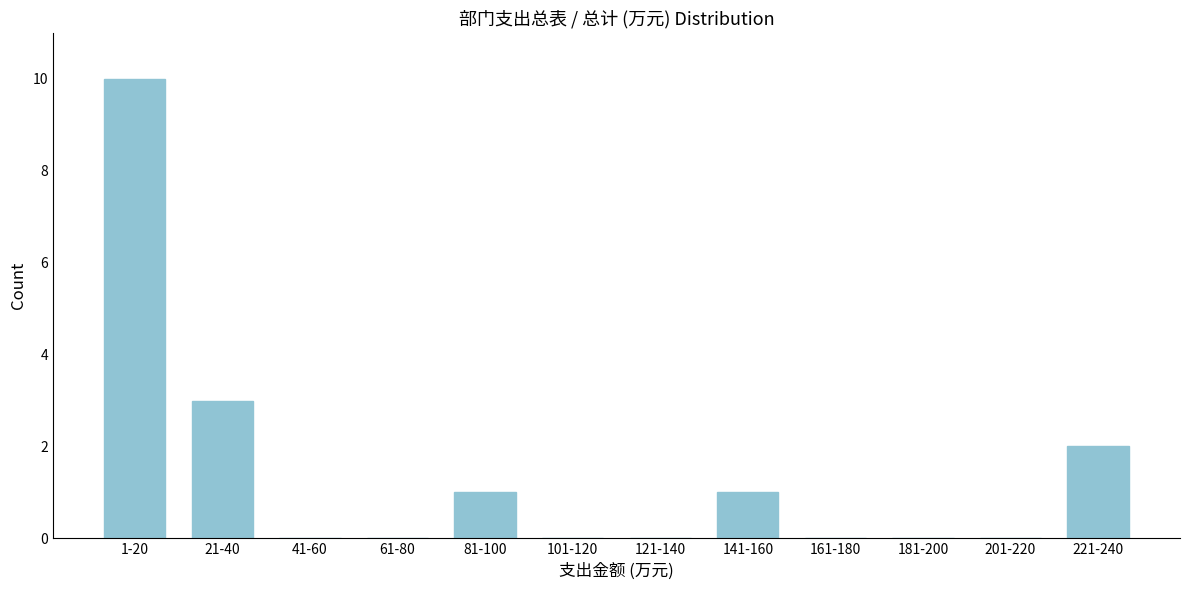

Reading left to right, what are all the values shown in this chart?

1-20=10	21-40=3	41-60=0	61-80=0	81-100=1	101-120=0	121-140=0	141-160=1	161-180=0	181-200=0	201-220=0	221-240=2